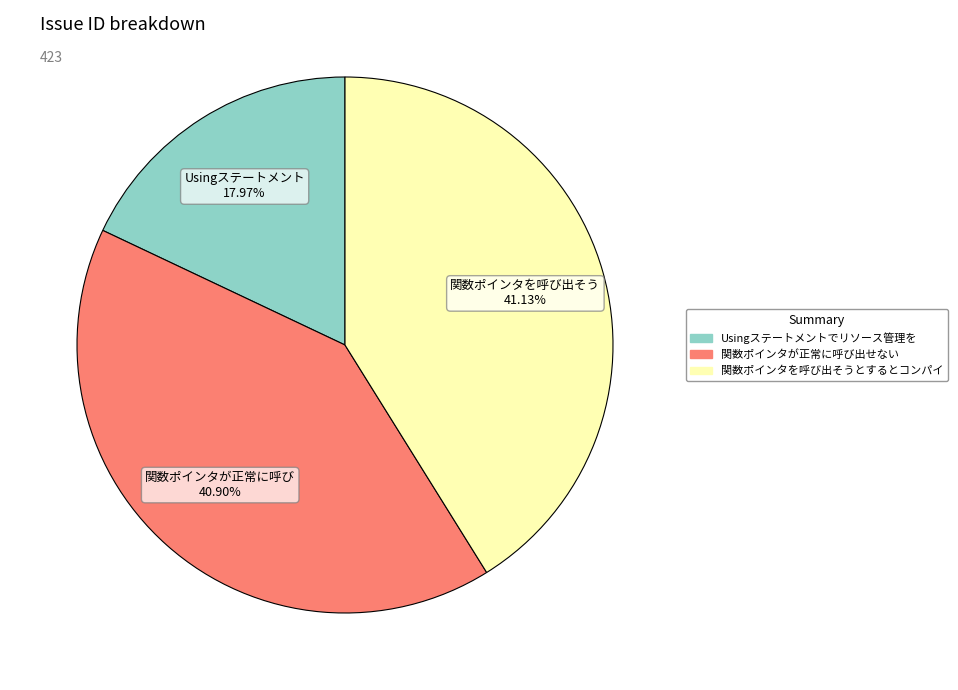

Does any single category account for the majority?

No